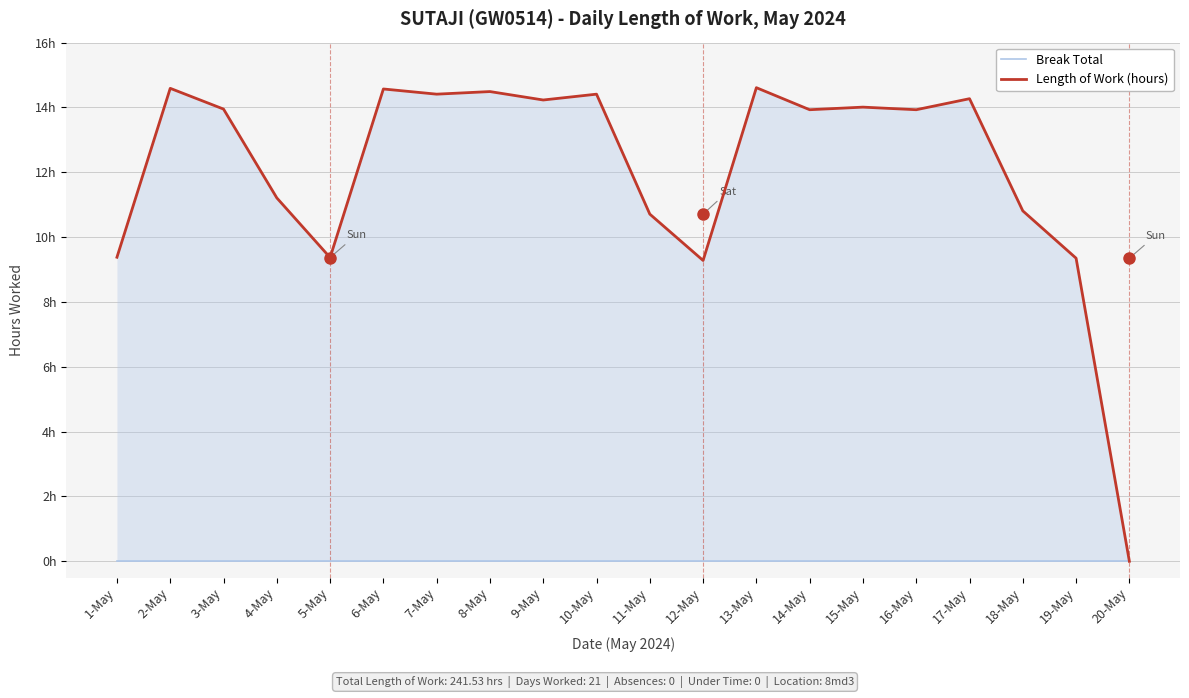

Which has a higher value, 4-May or 15-May?

4-May